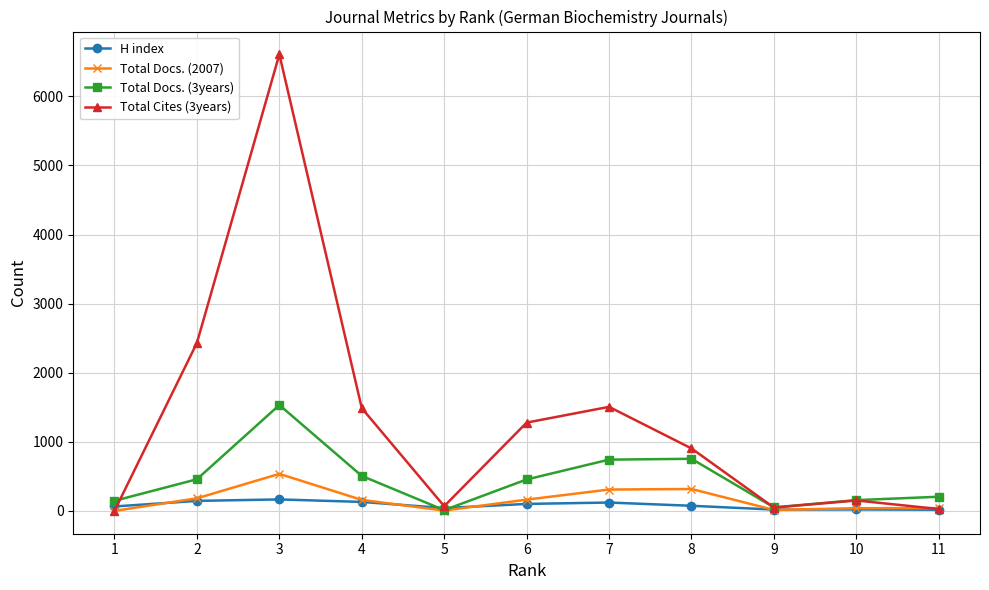

Is the value of Total Docs. (3years) at 9 greater than the value of Total Cites (3years) at 8?

No